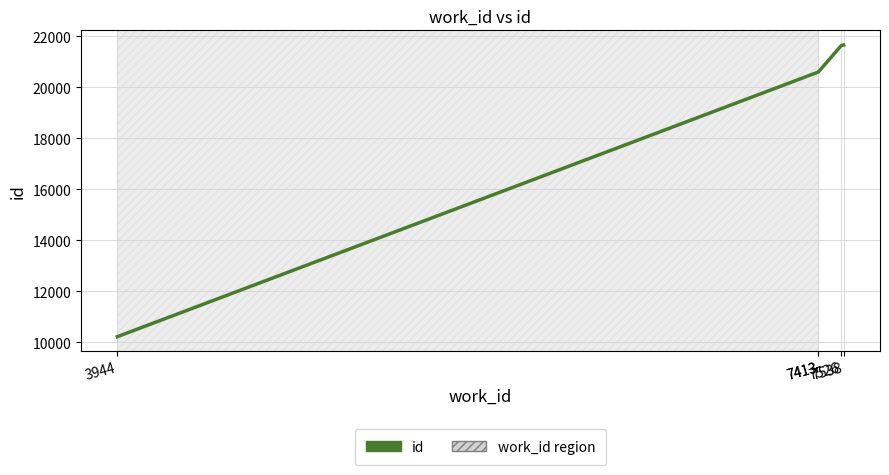

What is the value of the 2nd point from the left?

20597